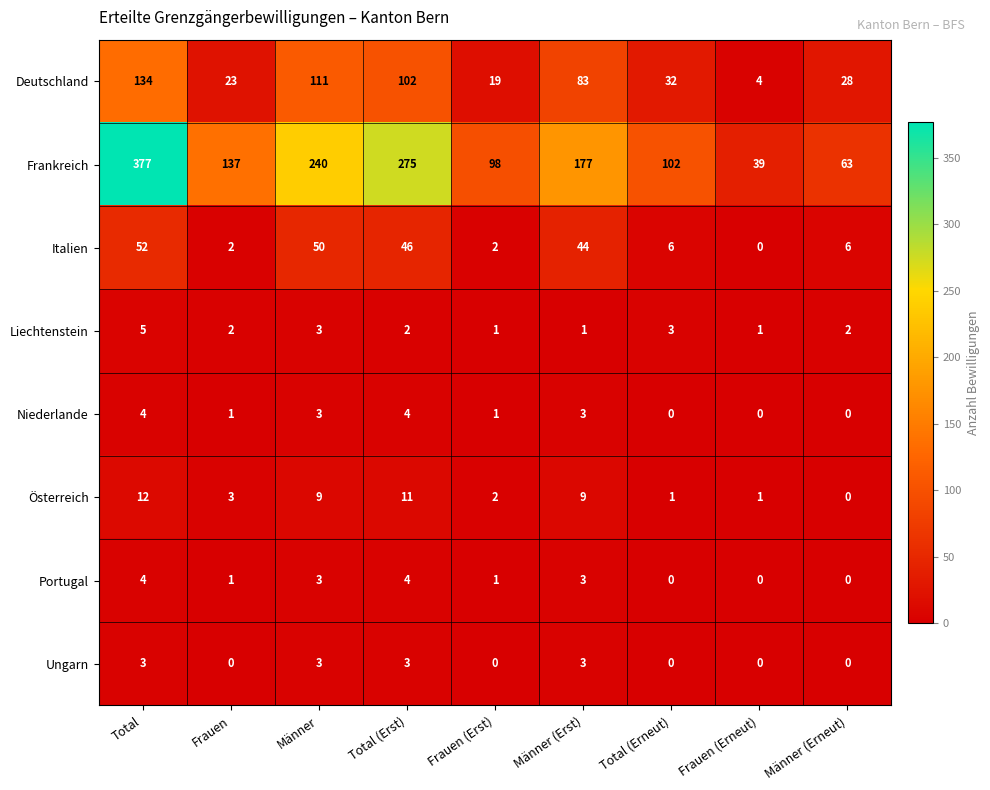

Which series has the widest spread of values?

Frankreich